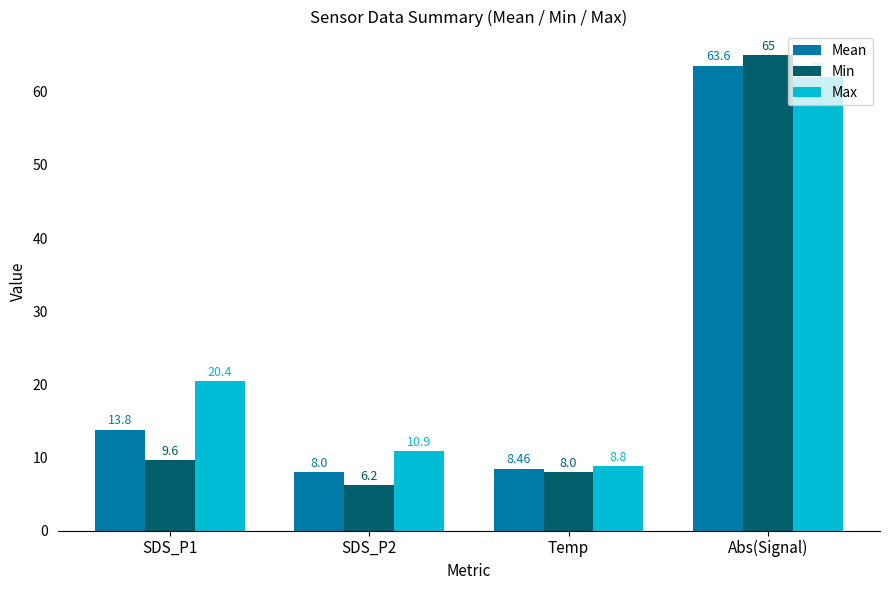

Which series changed the most between SDS_P1 and Temp?

Max